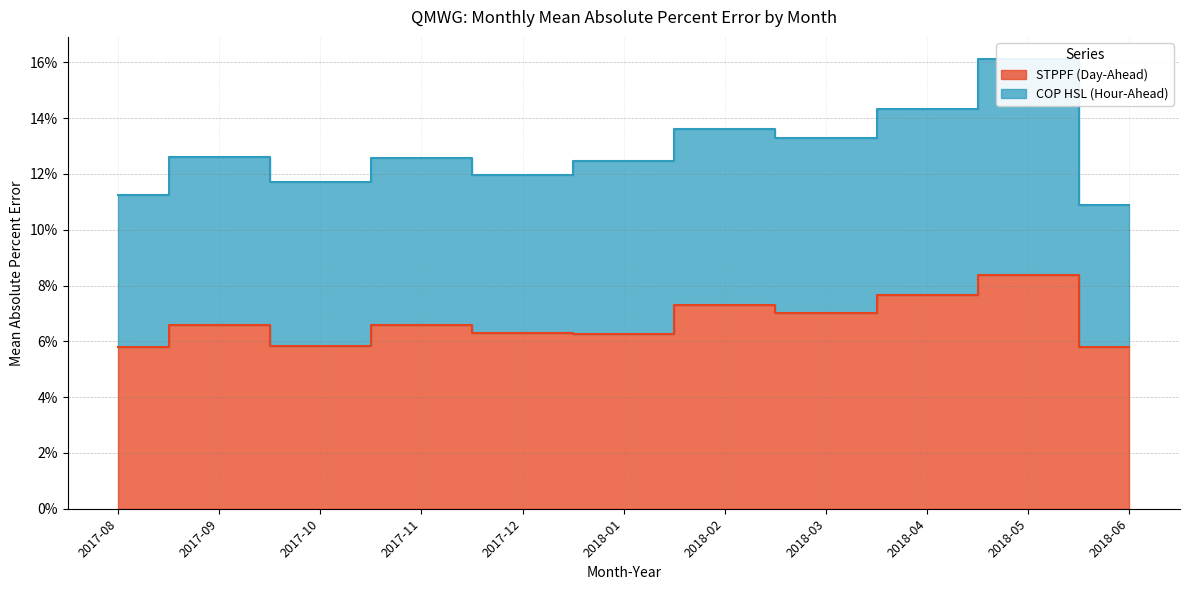

Which label corresponds to the smallest value in the chart?

2018-06